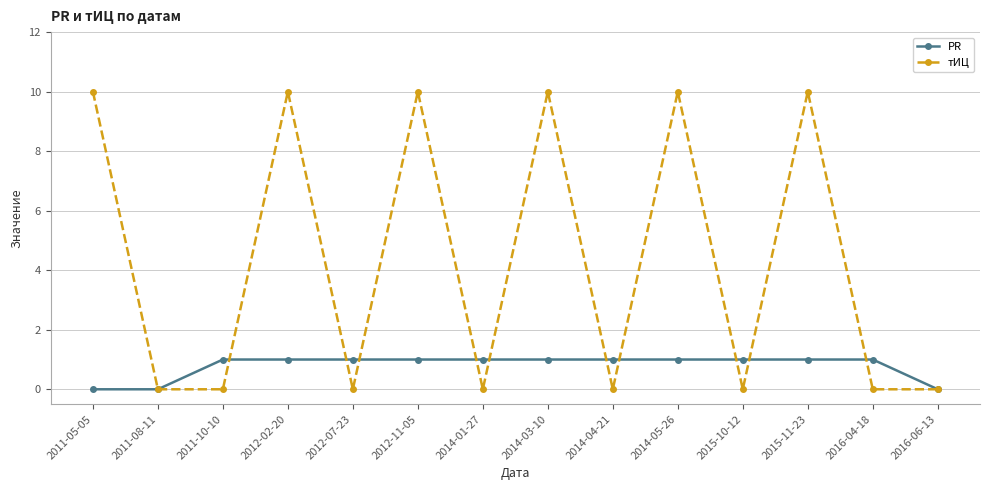

What is the difference between the maximum and second lowest values in the PR series?

1